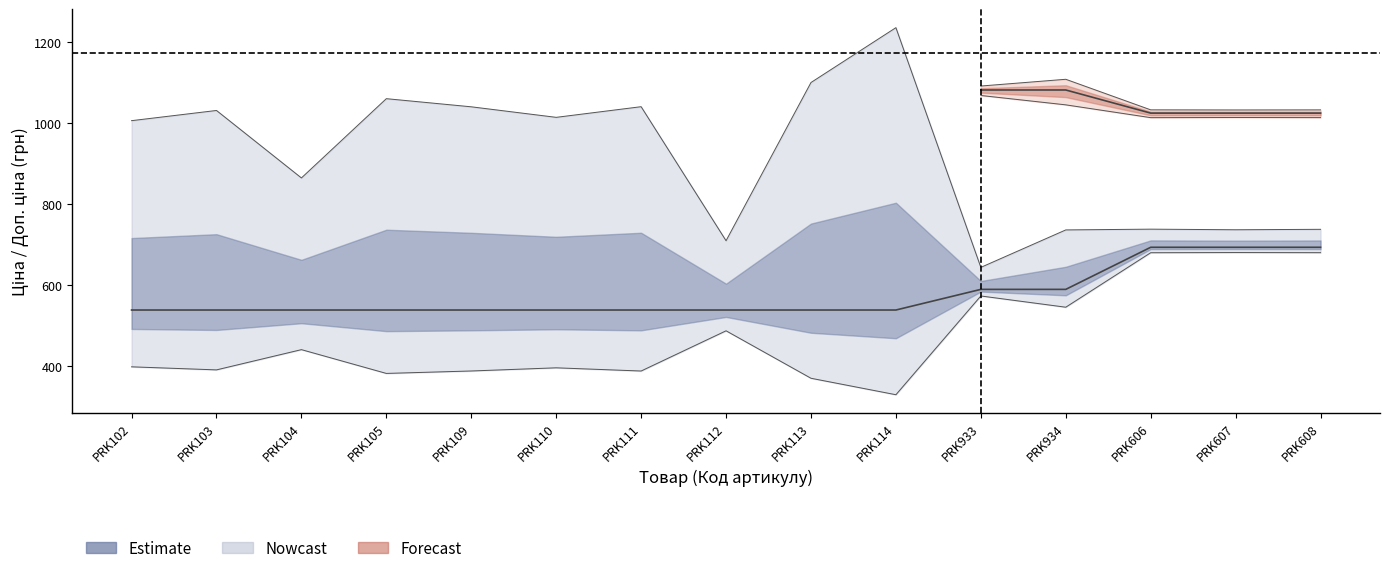

What is the value of the Ціна point at the 8th from the left?

539.0